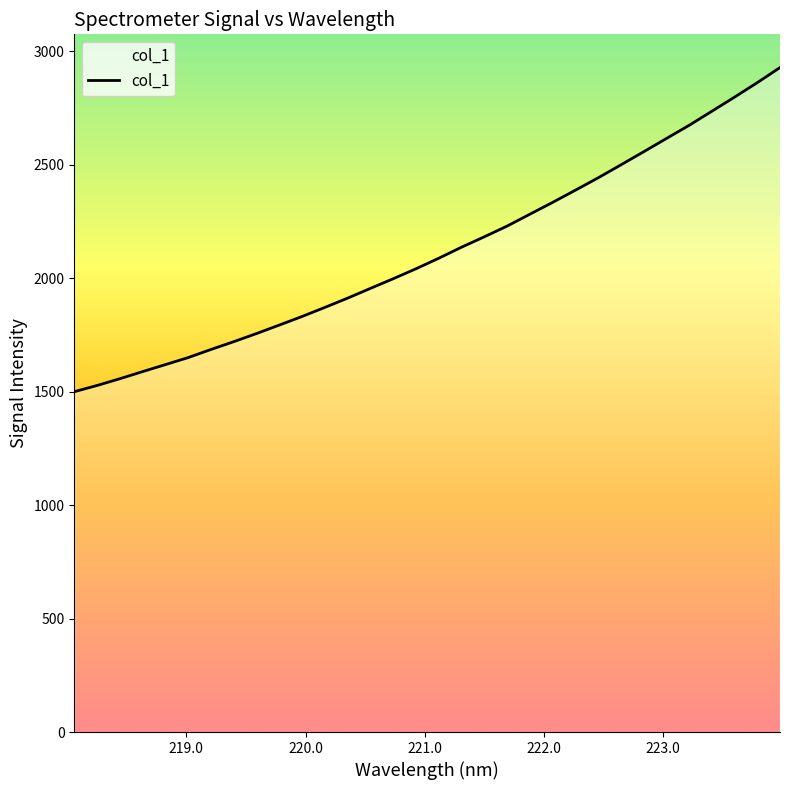

True or false: there are more than 1 points higher than both neighbors.

False